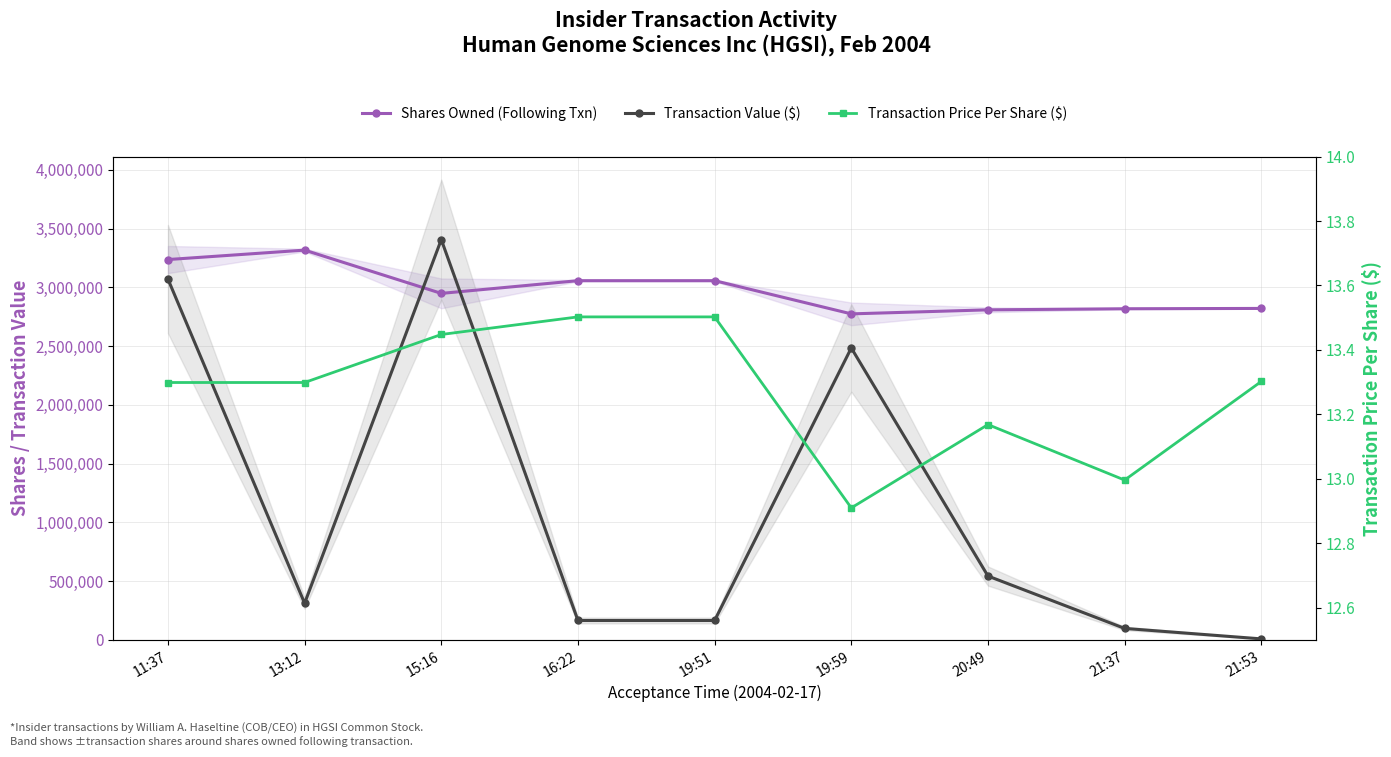

Is the value of Transaction Value ($) at 15:16 greater than the value of Shares Owned (Following Txn) at 20:49?

Yes